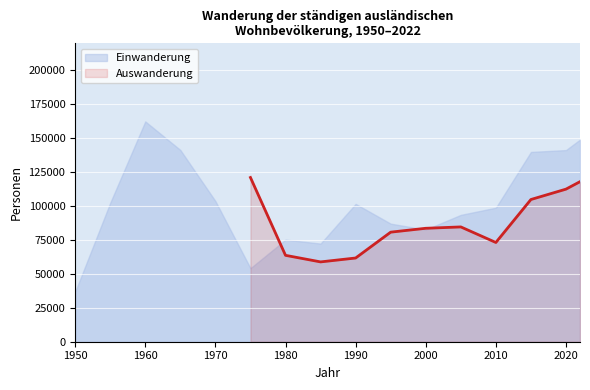

At which category does the chart reach its peak across all series?

1960